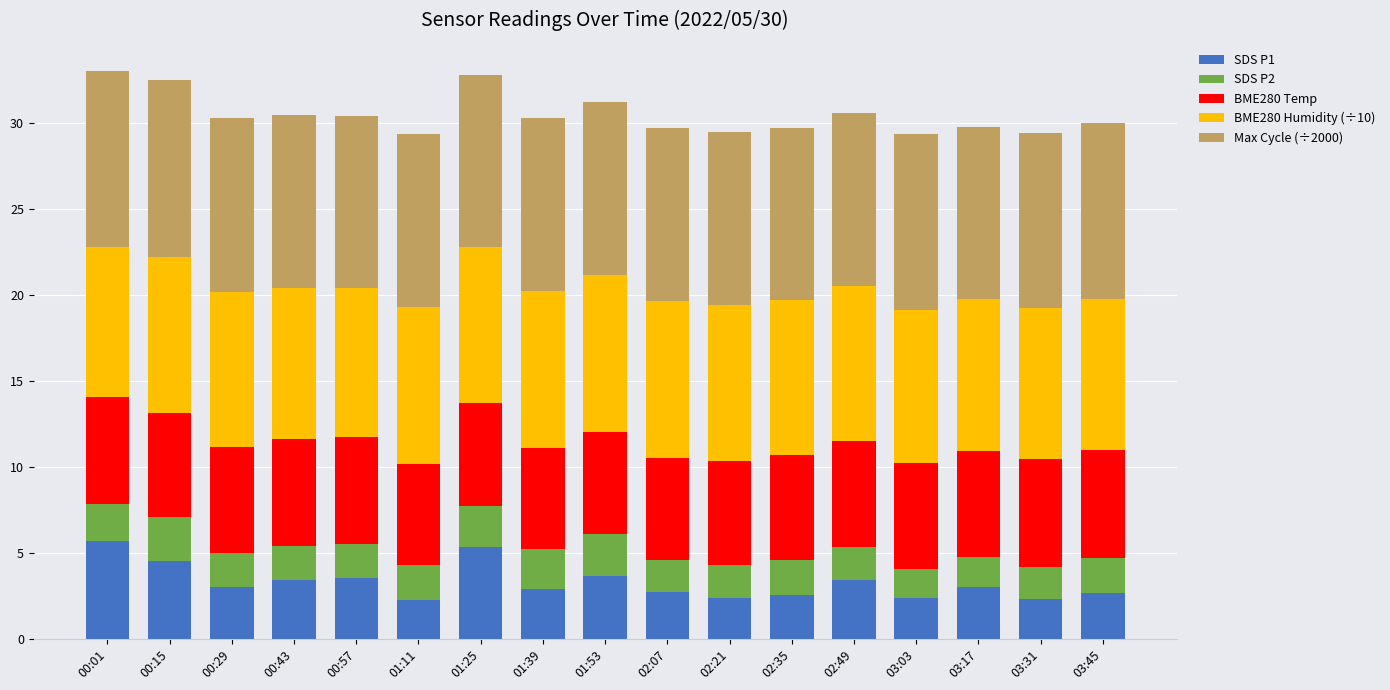

What is the total value across all series at 01:39?

30.3